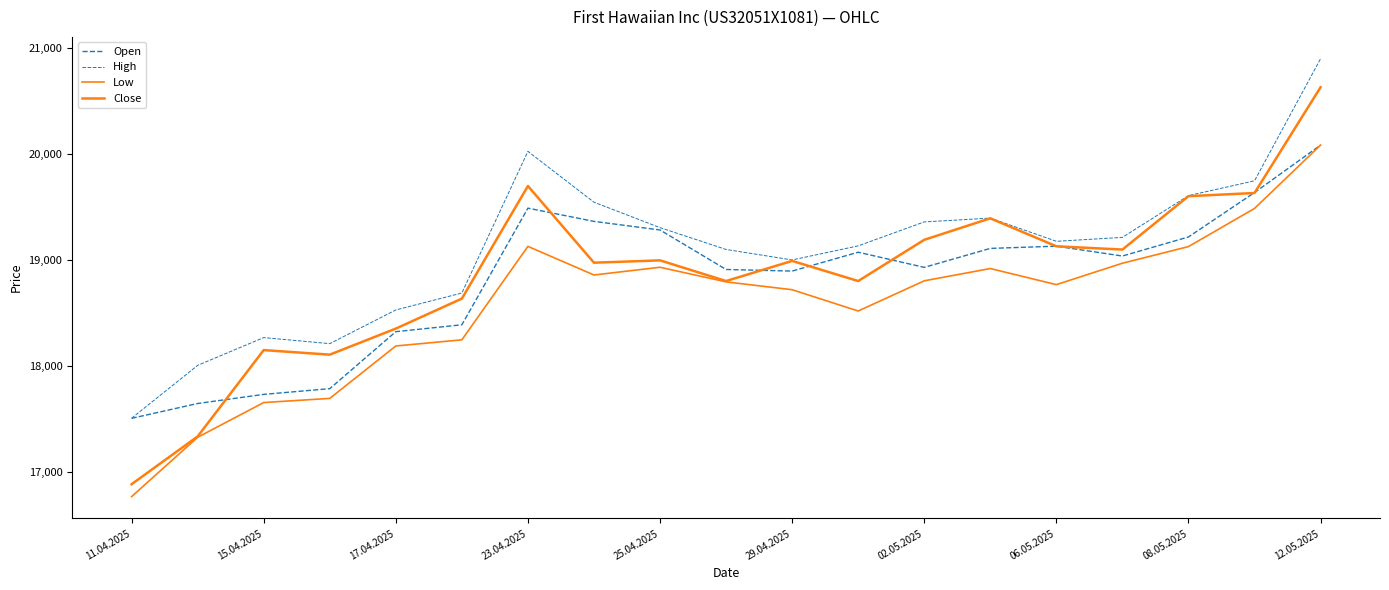

Is this an area chart (filled region under the line)?

No